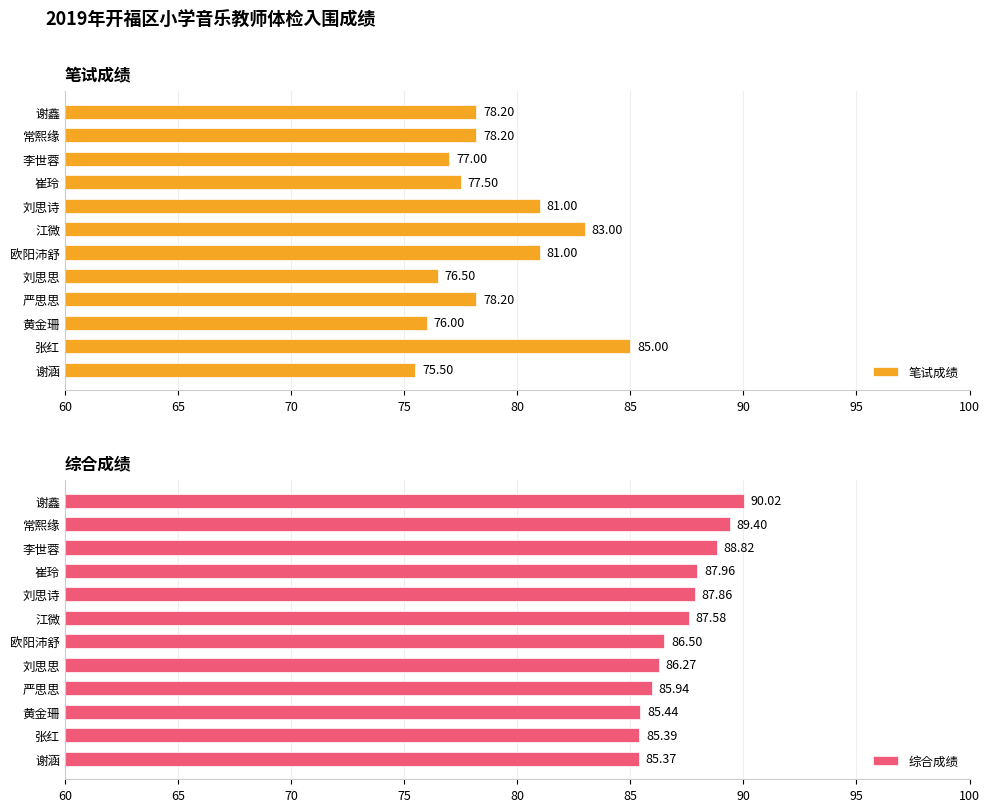

What is the difference between the 笔试成绩 values at 欧阳沛舒 and 谢鑫?

2.8